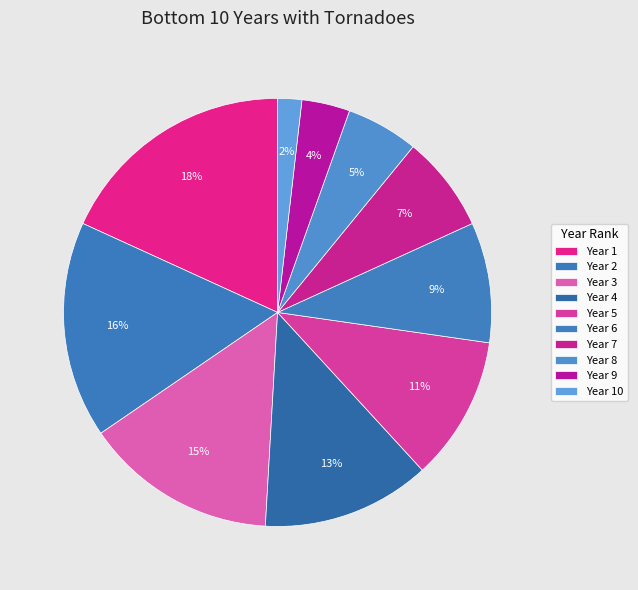

What is the largest slice in the pie chart?

1